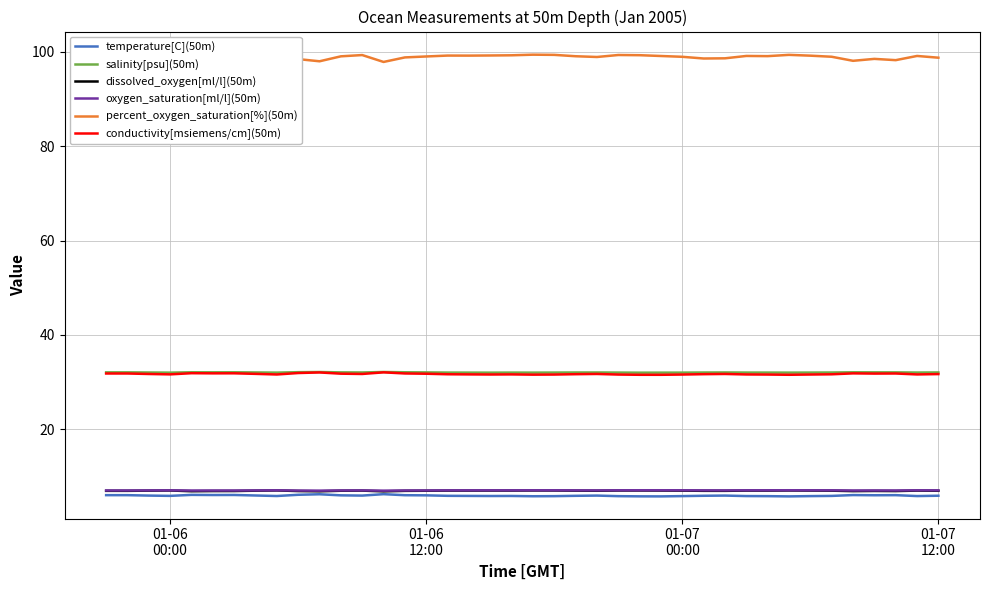

What is the maximum value shown in the chart?

99.6